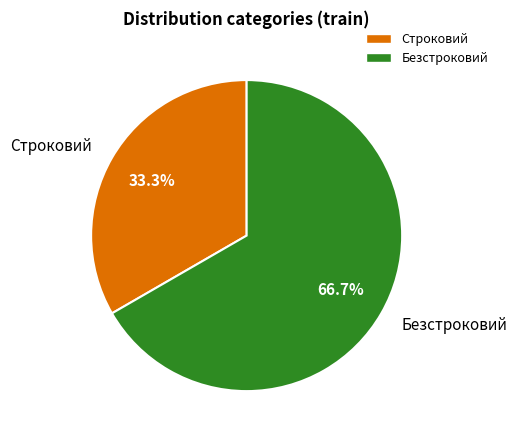

Rank the categories by value from highest to lowest.

Безстроковий, Строковий